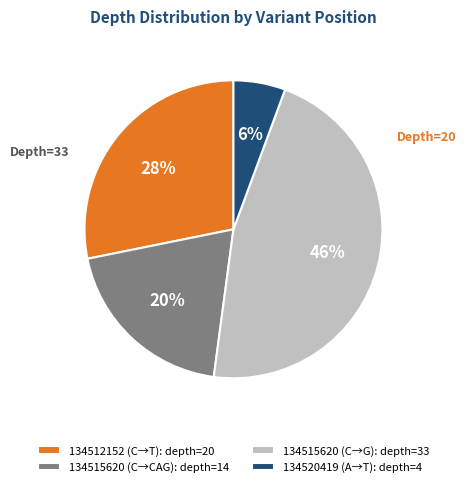

To the nearest percent, what is the combined percentage of 134515620 (C→G): depth=33 and 134520419 (A→T): depth=4?

52%